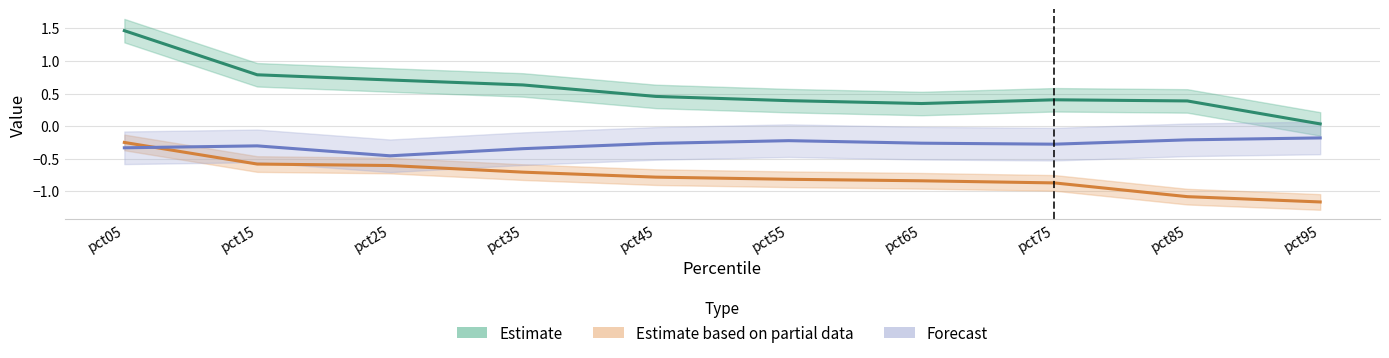

What is the greatest value displayed?

1.5